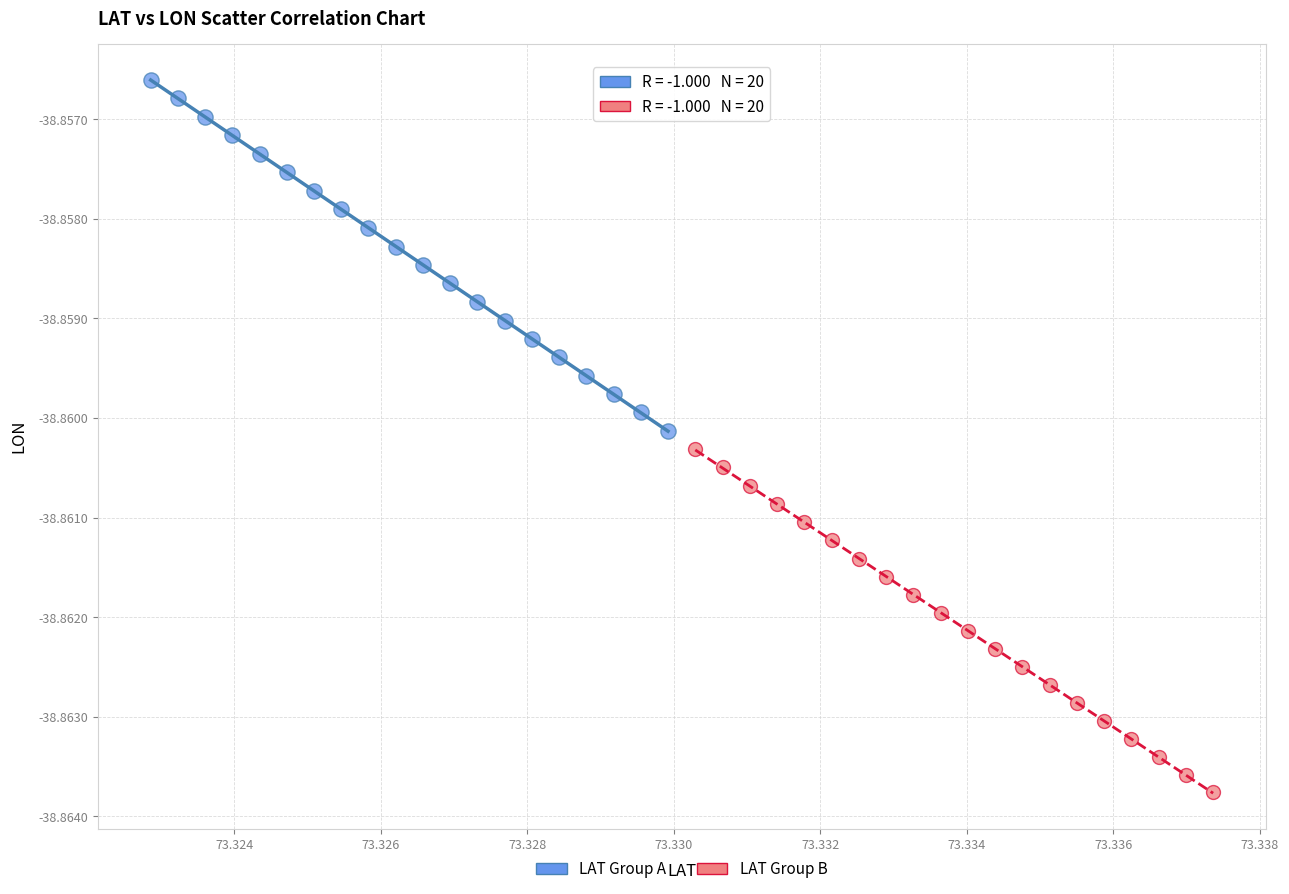

Which series contains the highest Y value?

LAT Group A